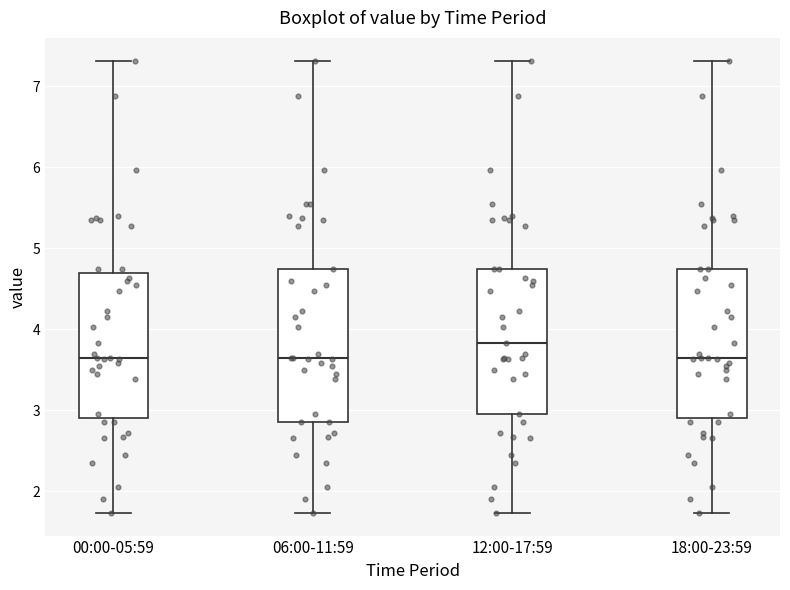

Reading left to right, transcribe this box plot: for each box, give where its median line is, the range the box spans, and where its two whiskers end, as read against the y-axis. The values are not printed on the chart, so give them approximately, as read against the axis.

00:00-05:59: median 3.7, box 2.9 to 4.7, whiskers 1.7 to 7.3
06:00-11:59: median 3.7, box 2.9 to 4.8, whiskers 1.7 to 7.3
12:00-17:59: median 3.8, box 3.0 to 4.8, whiskers 1.7 to 7.3
18:00-23:59: median 3.7, box 2.9 to 4.8, whiskers 1.7 to 7.3